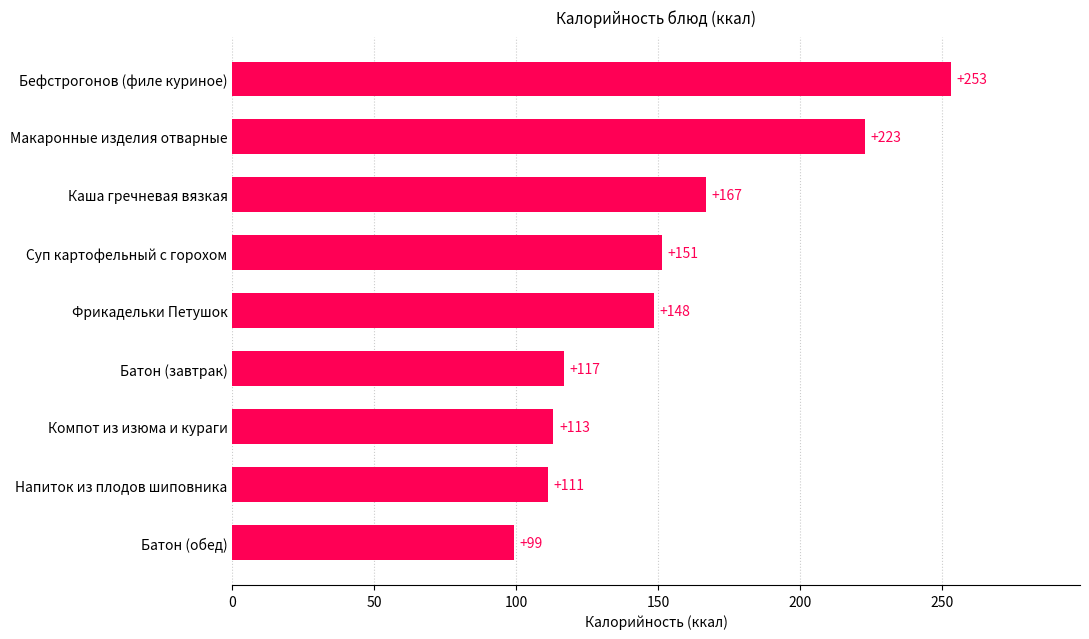

How many bars are there in total?

9